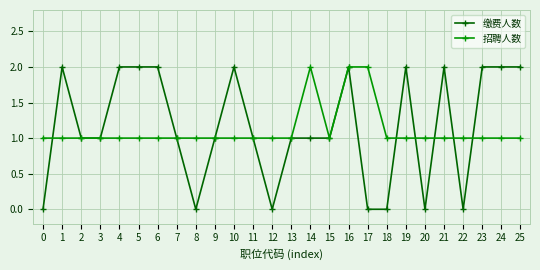

Reading left to right, list all the values displayed in this chart.

缴费人数: 0=0	1=2	2=1	3=1	4=2	5=2	6=2	7=1	8=0	9=1	10=2	11=1	12=0	13=1	14=1	15=1	16=2	17=0	18=0	19=2	20=0	21=2	22=0	23=2	24=2	25=2
招聘人数: 0=1	1=1	2=1	3=1	4=1	5=1	6=1	7=1	8=1	9=1	10=1	11=1	12=1	13=1	14=2	15=1	16=2	17=2	18=1	19=1	20=1	21=1	22=1	23=1	24=1	25=1